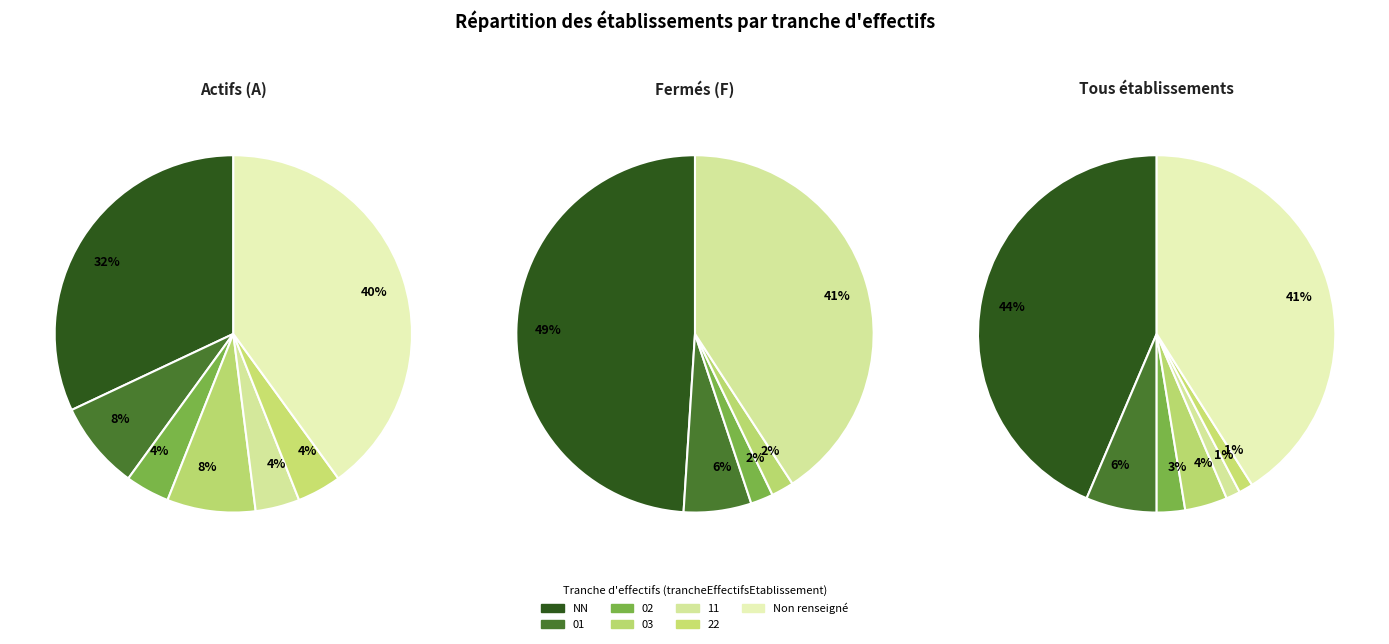

Which slice is the smallest?

11